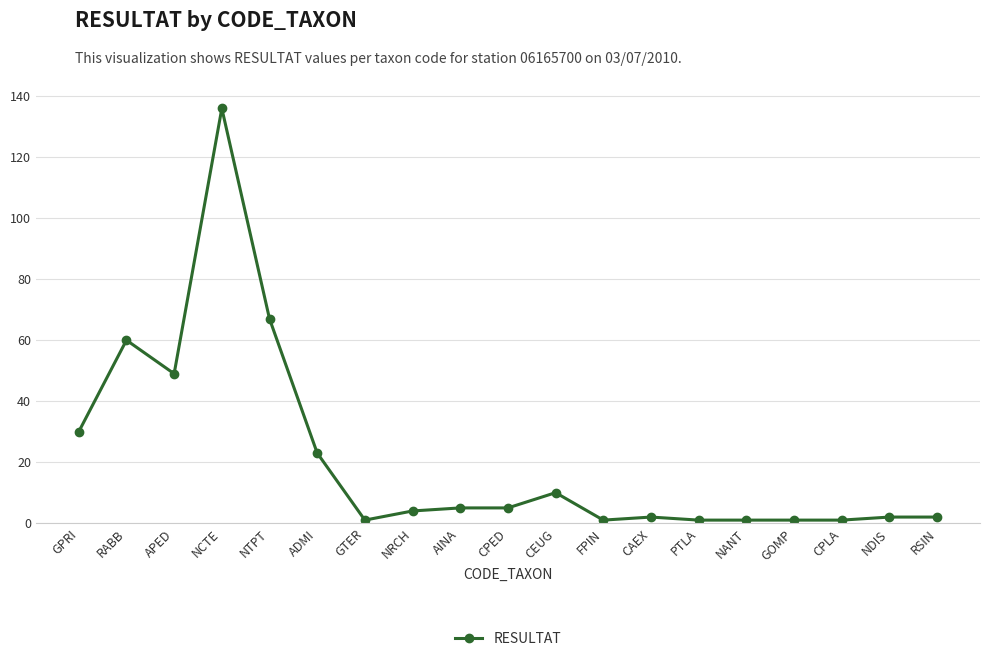

Which has a higher value, ADMI or CPLA?

ADMI